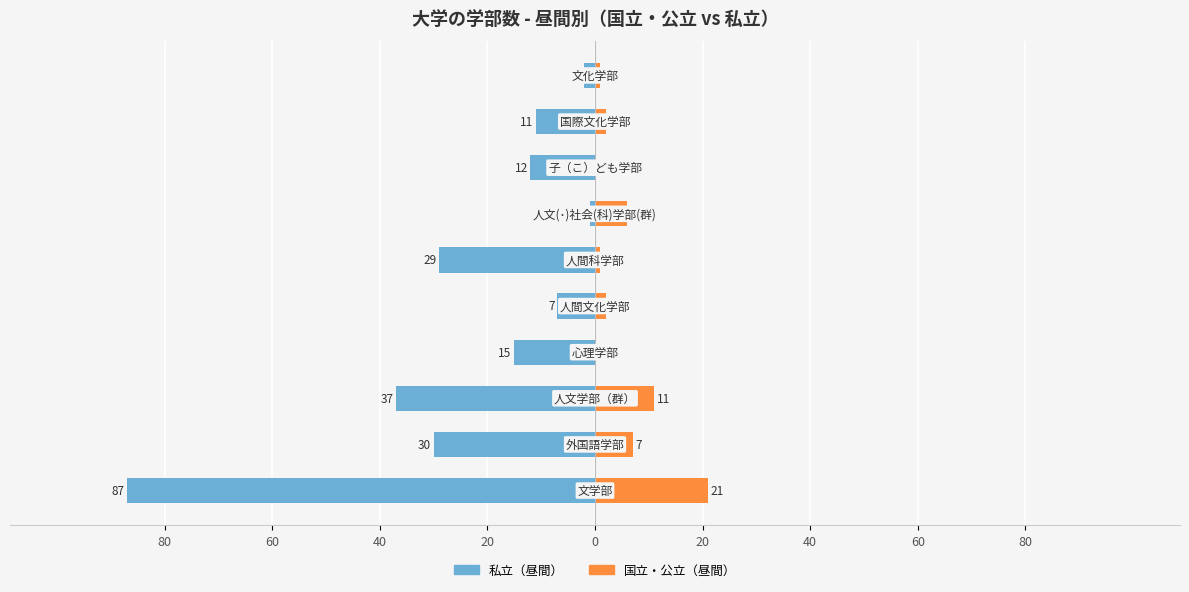

How many data points in 私立（昼間） are above -12?

4